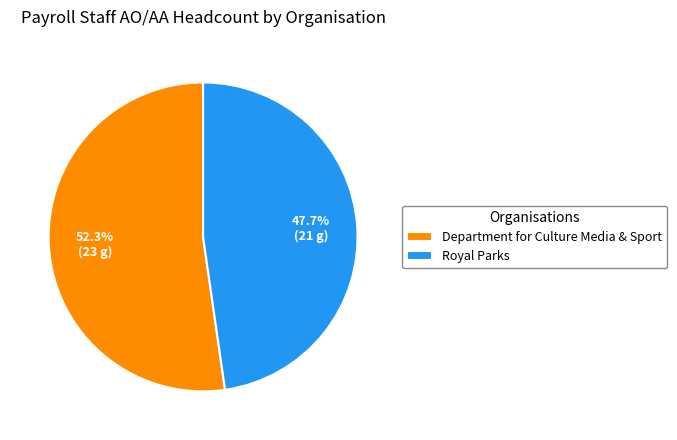

True or false: Royal Parks accounts for 54% of the total.

False